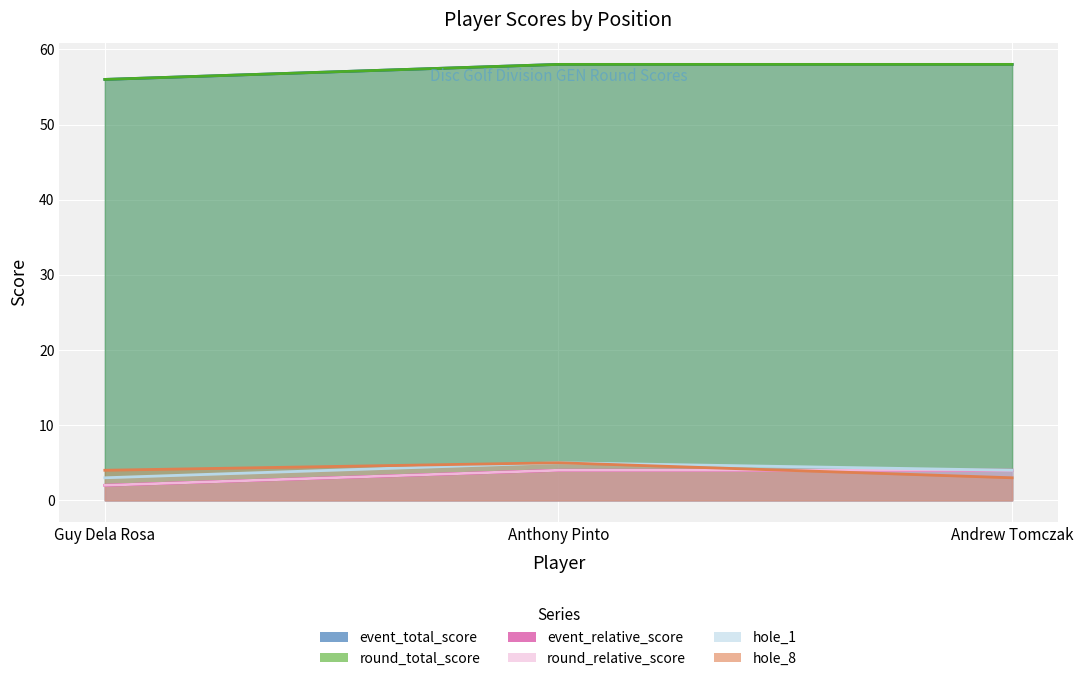

What is the sum of all event_total_score values?

172